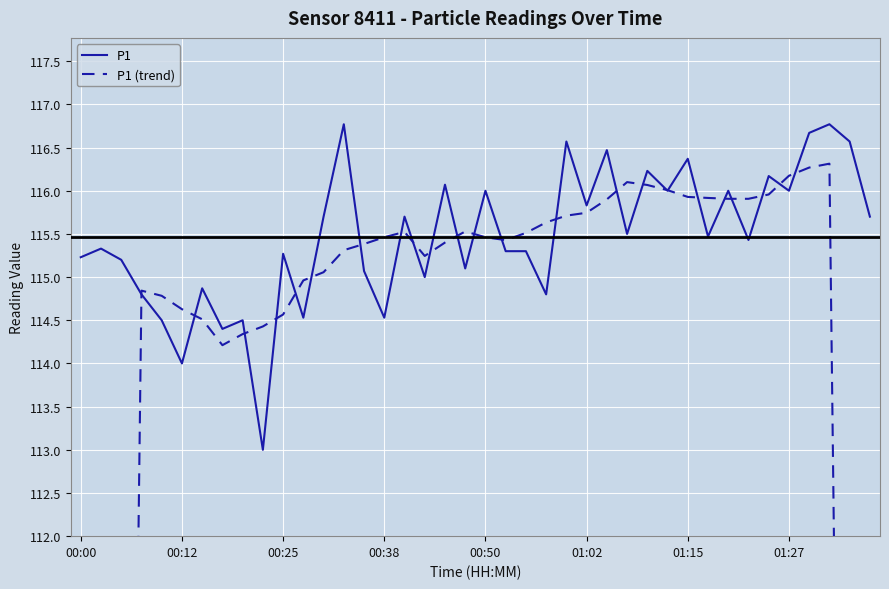

What is the lowest value of the P1 series?

113.0